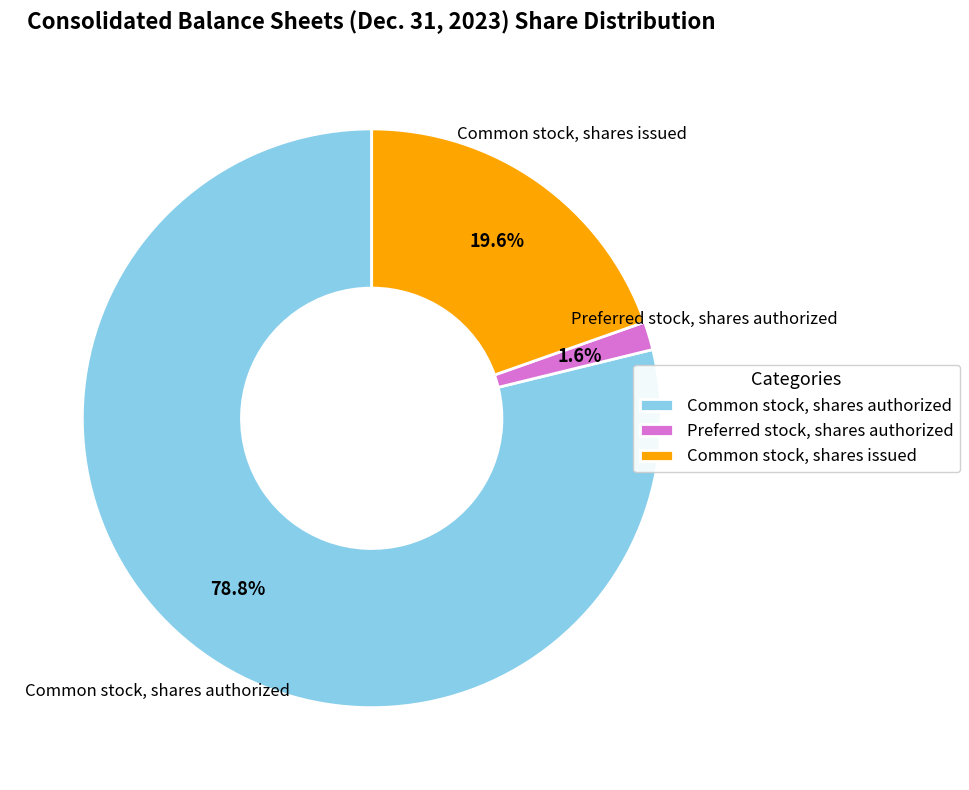

What is the majority slice?

Common stock, shares authorized